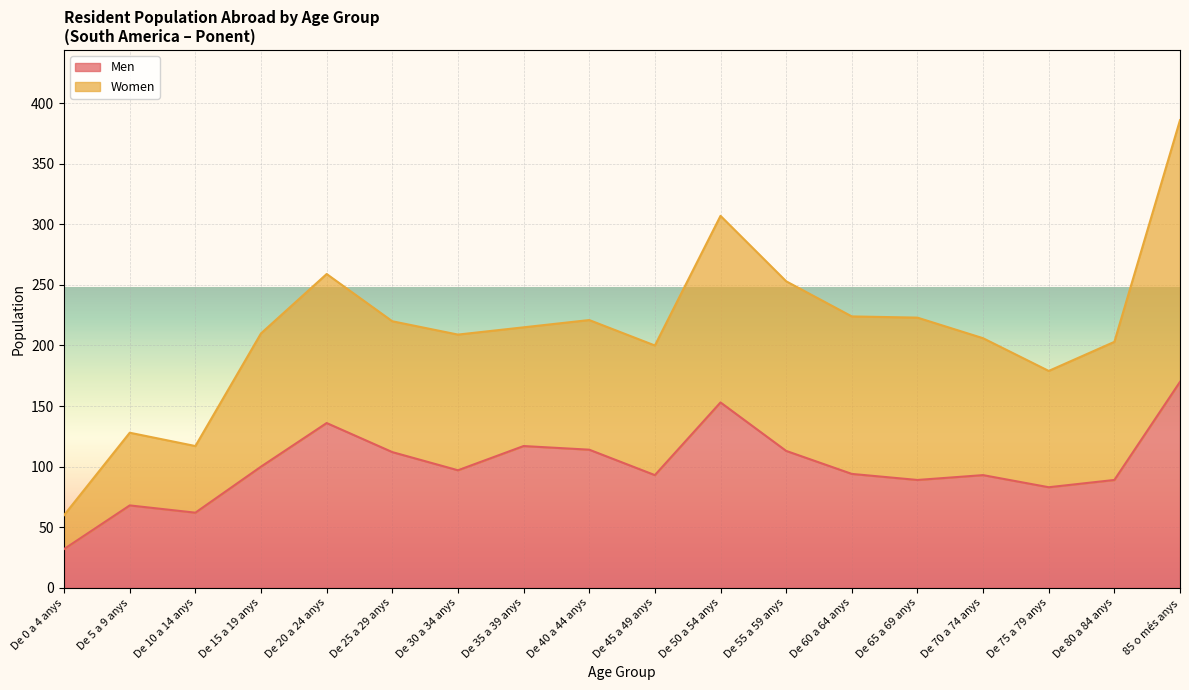

List the labels in order of value, largest first.

85 o més anys, De 50 a 54 anys, De 20 a 24 anys, De 35 a 39 anys, De 40 a 44 anys, De 55 a 59 anys, De 25 a 29 anys, De 15 a 19 anys, De 30 a 34 anys, De 60 a 64 anys, De 45 a 49 anys, De 70 a 74 anys, De 65 a 69 anys, De 80 a 84 anys, De 75 a 79 anys, De 5 a 9 anys, De 10 a 14 anys, De 0 a 4 anys